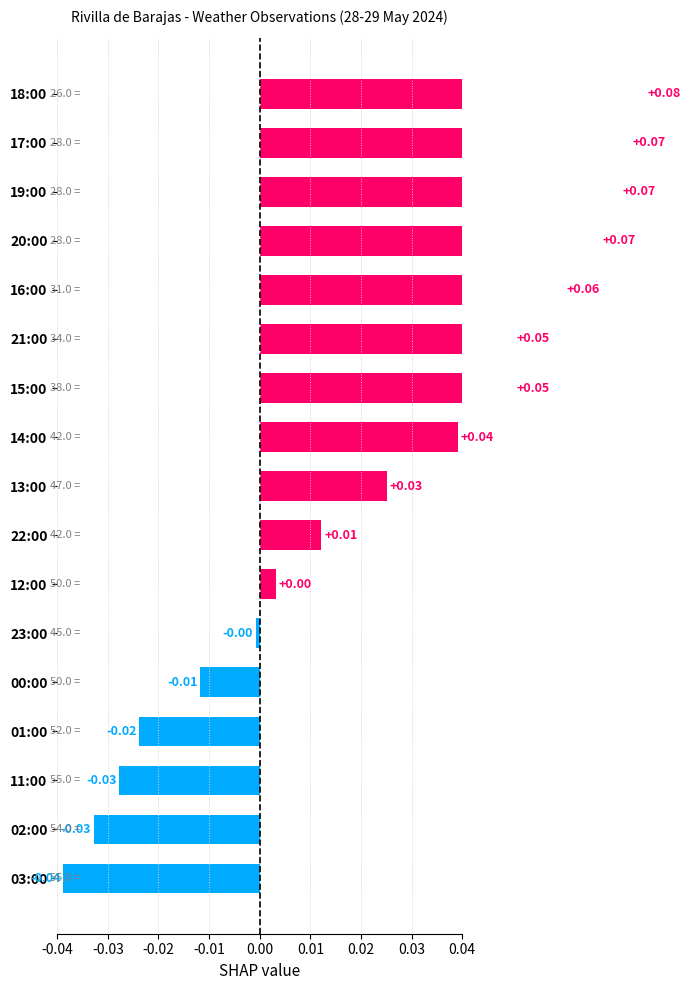

What is the greatest value displayed?

0.1